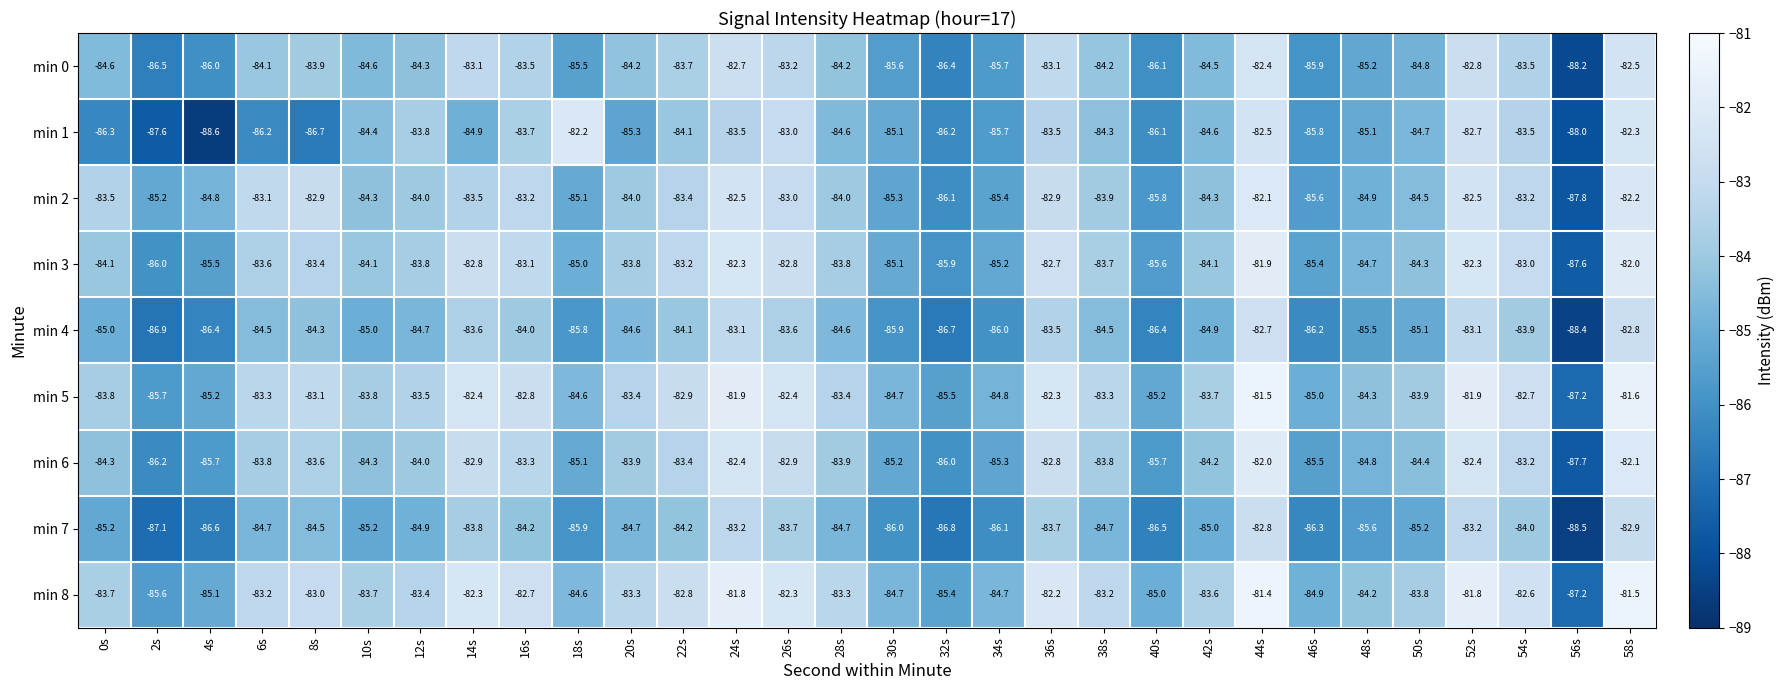

What is the approximate value of min 1 at 52s?

-82.7